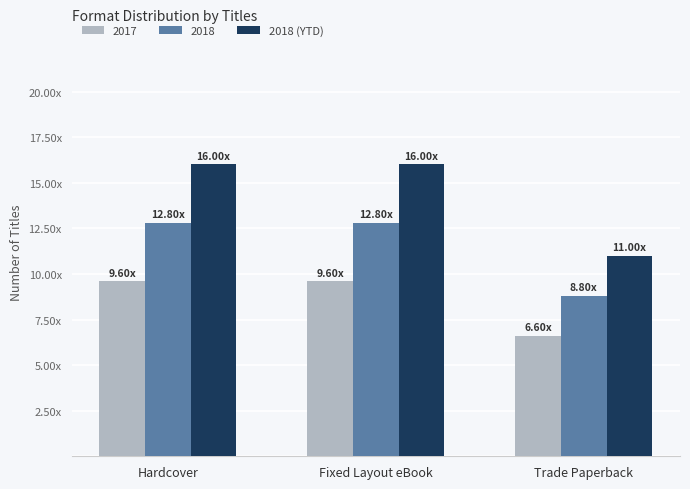

Are the bars horizontal?

No